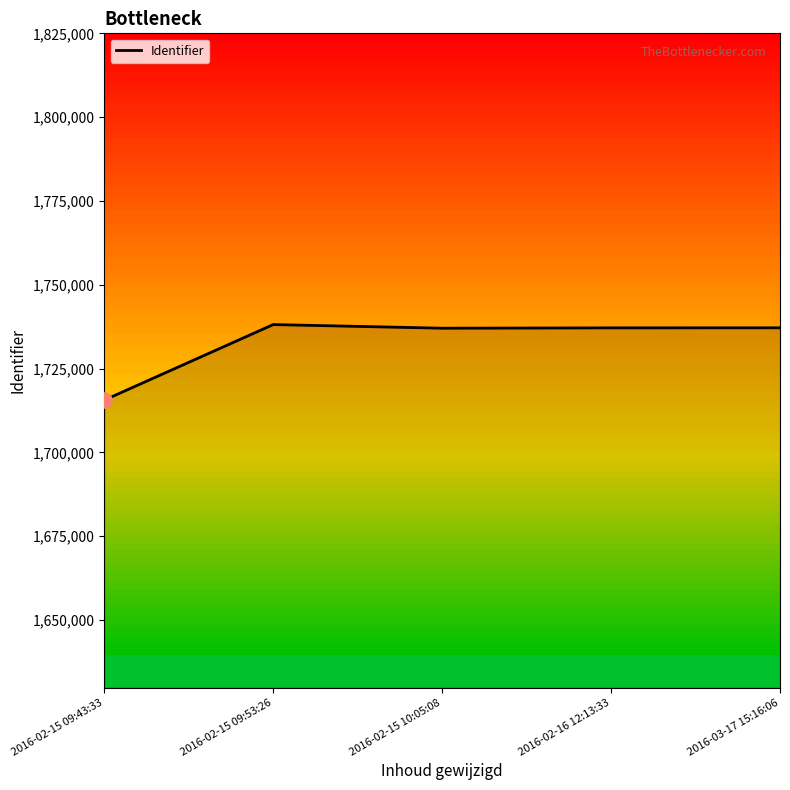

What is the ratio of the value at 2016-03-17 15:16:06 to the value at 2016-02-16 12:13:33?

1.0